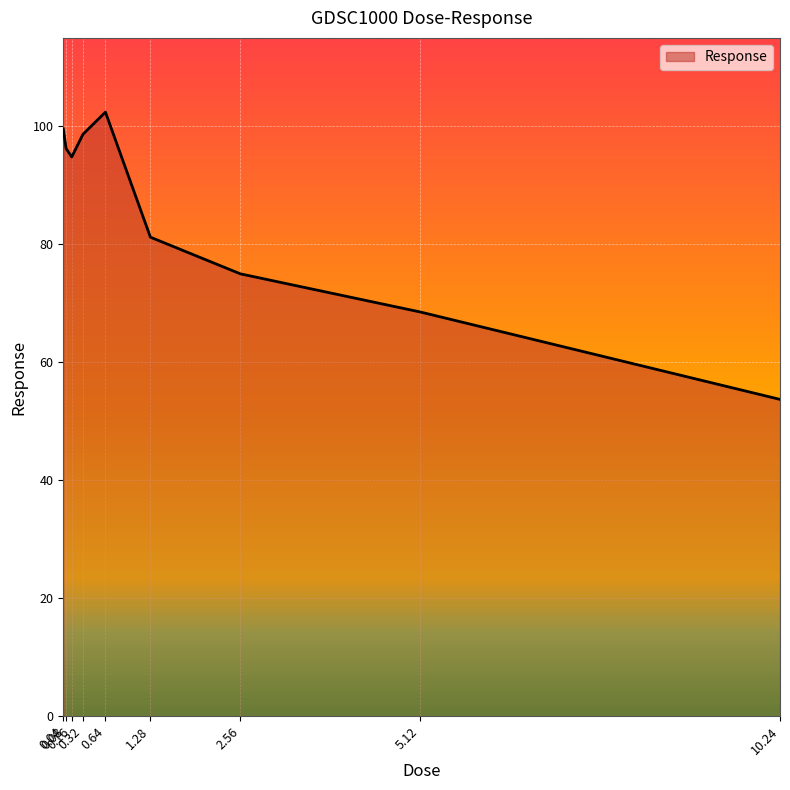

The chart shows a value of 102.4 at 0.64. True or false?

True